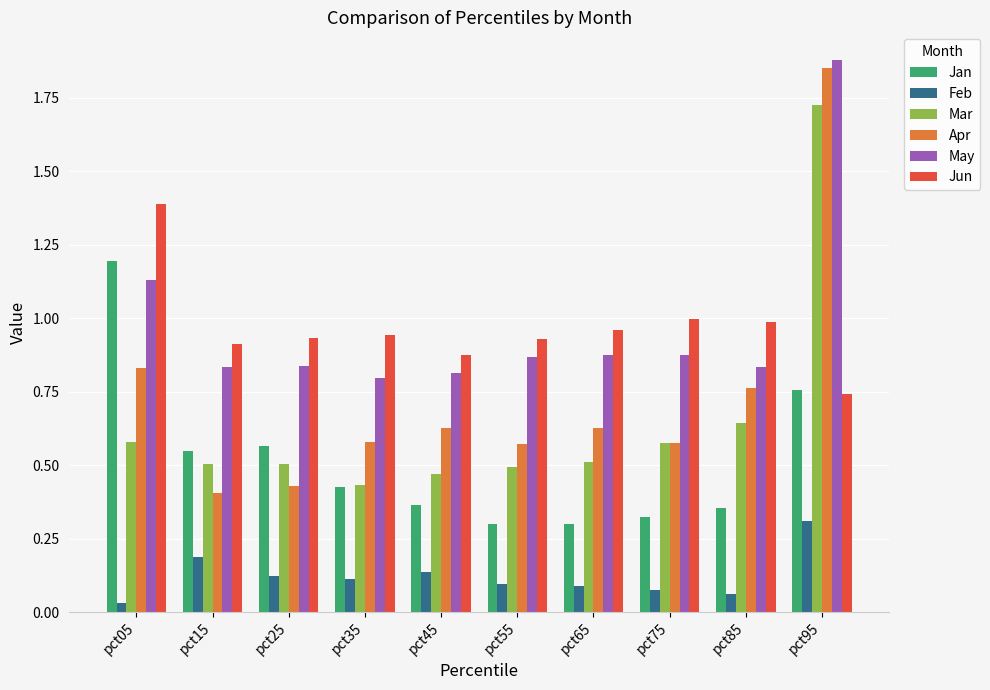

The value of Mar at pct05 is 0.2. True or false?

False